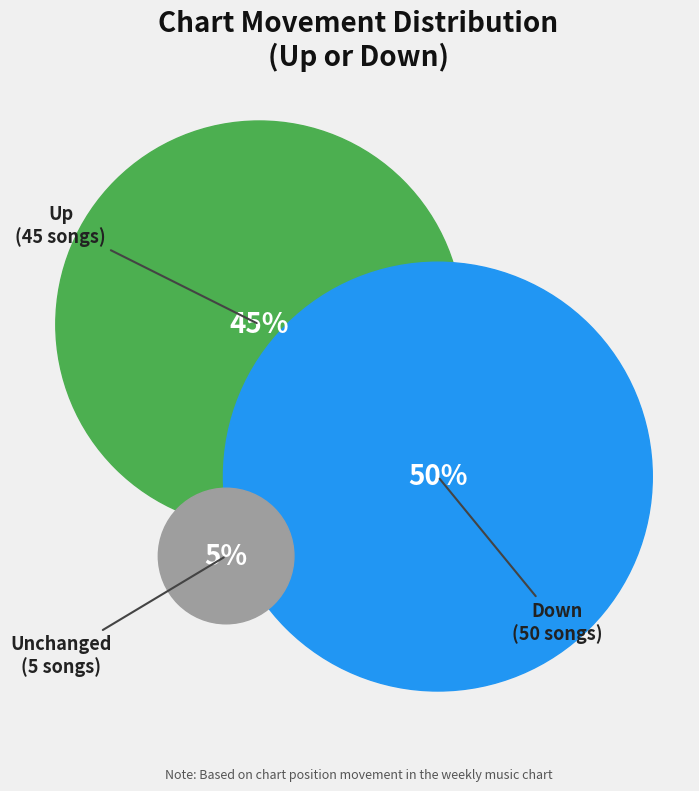

Approximately how many times larger is the value at up compared to down?

0.9